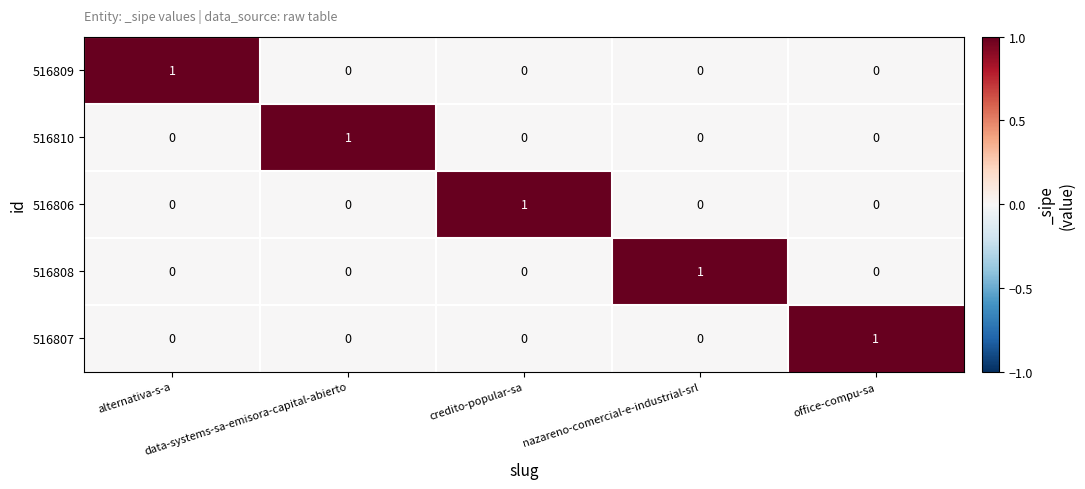

How many 516809 values are between 0 and 1?

5